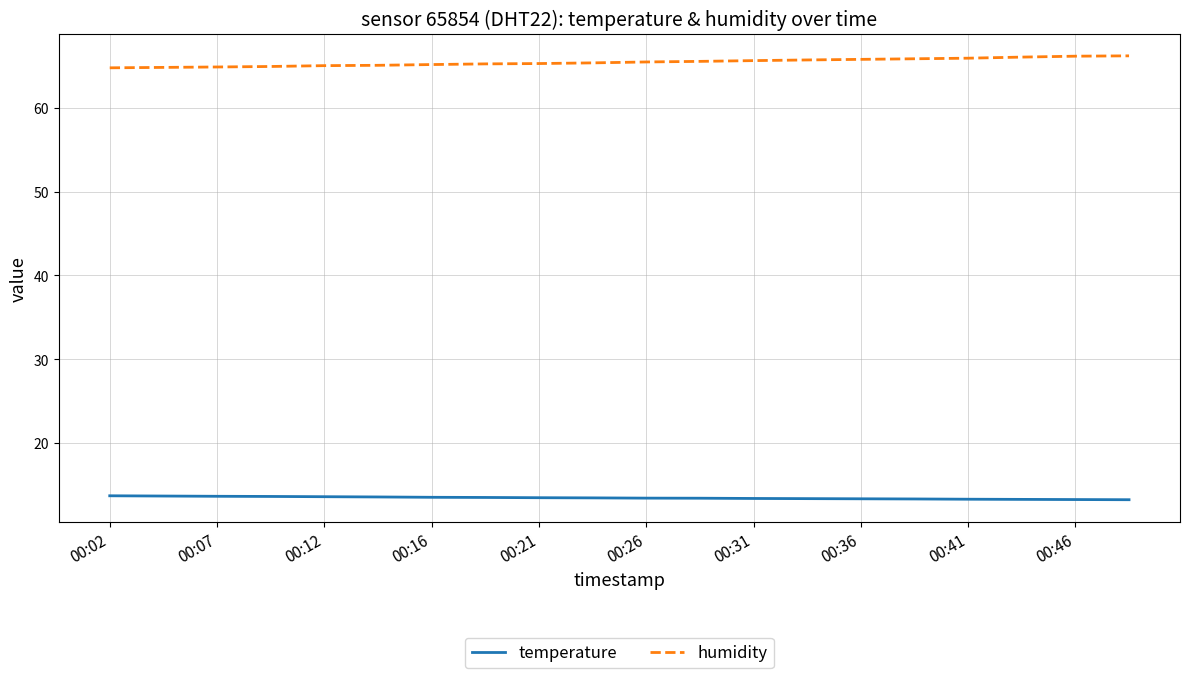

List the series in order of their peak value, highest first.

humidity, temperature